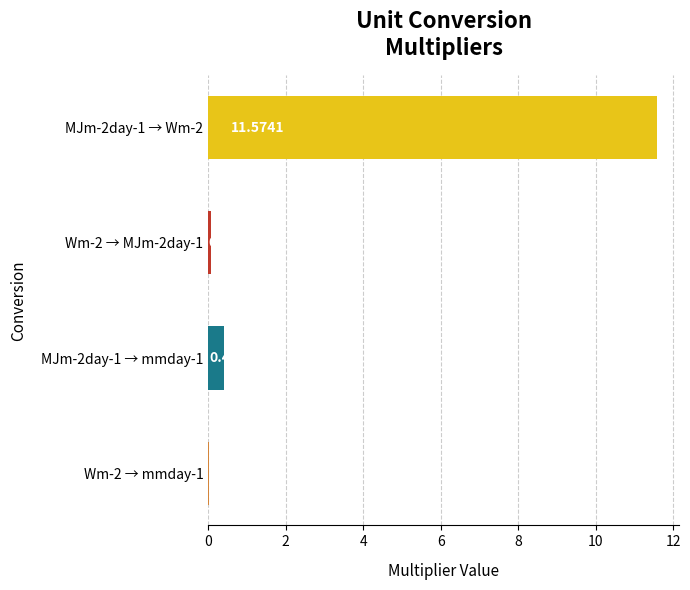

What is the difference between the values at Wm-2 → MJm-2day-1 and MJm-2day-1 → mmday-1?

0.3